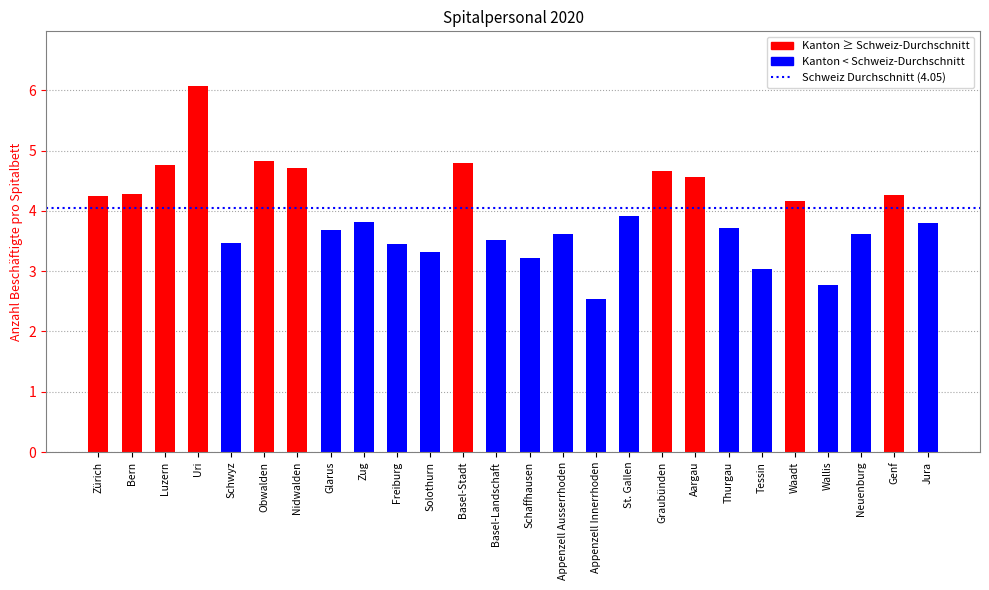

At which category does the chart reach its minimum across all series?

Appenzell Innerrhoden